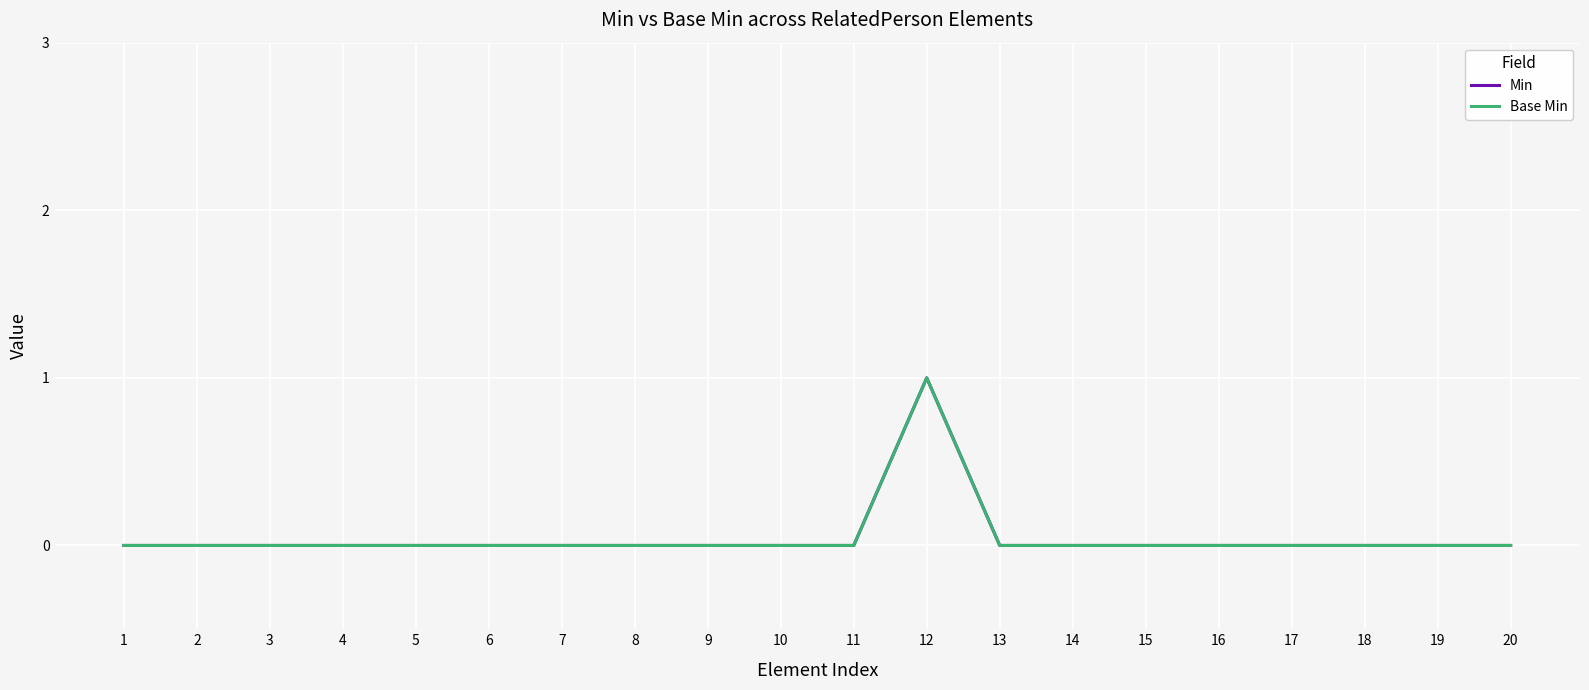

How many lines are shown in the chart?

2